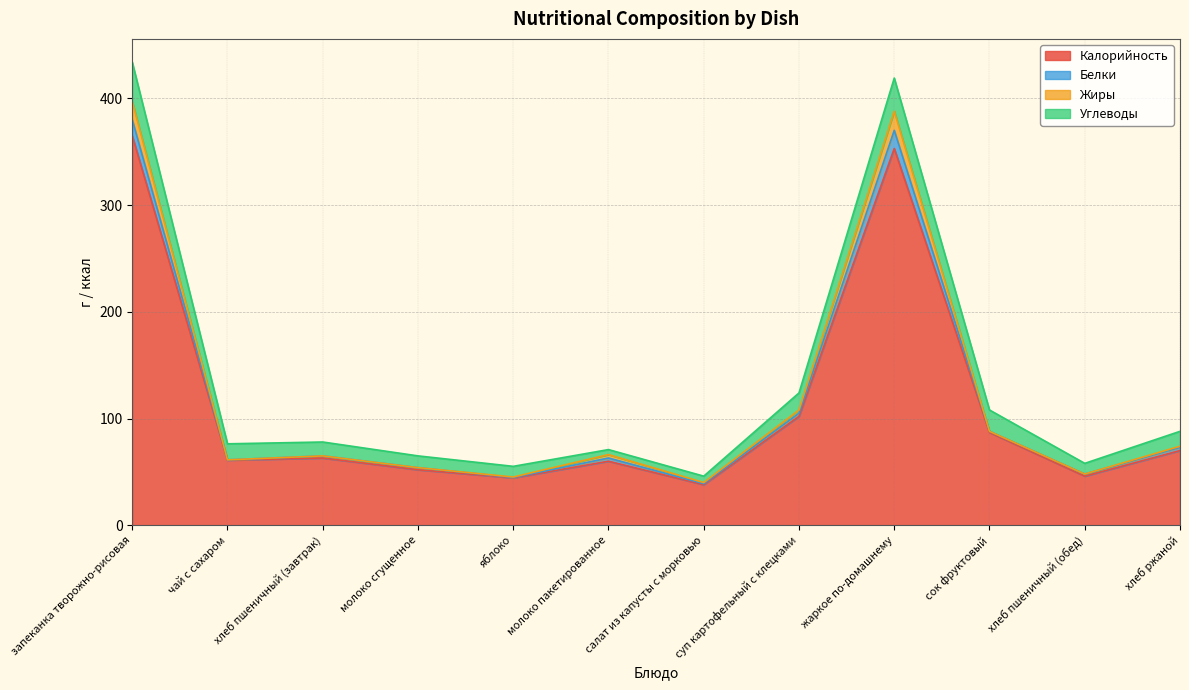

What is the label of the 7th point from the left?

салат из капусты с морковью